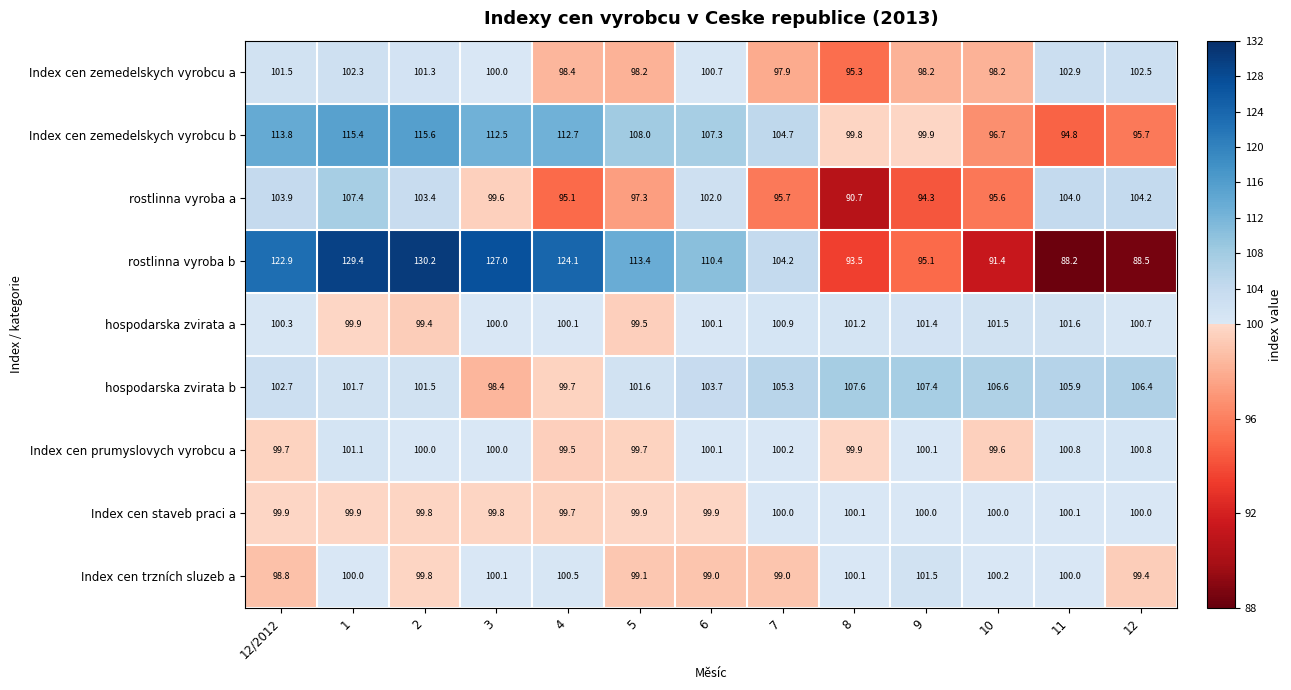

What is the greatest value displayed?

130.2